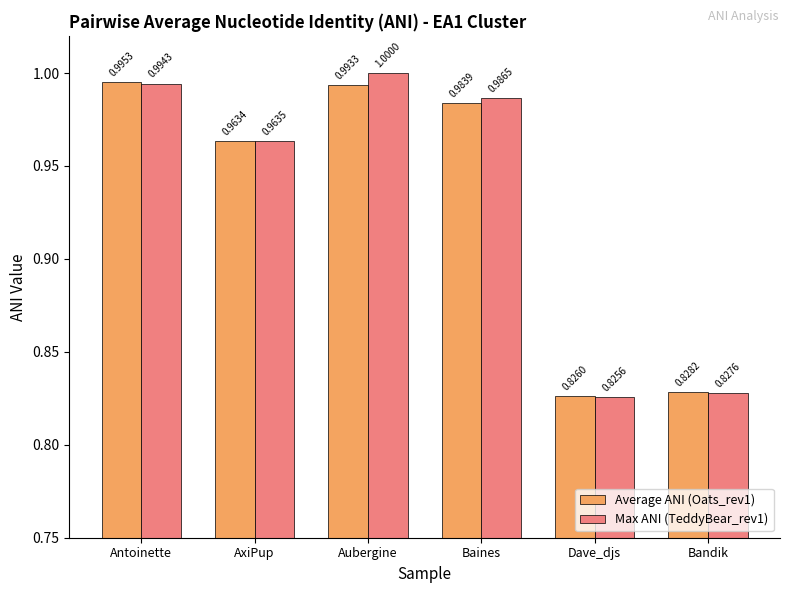

Rank the series at AxiPup from lowest to highest value.

Average ANI (Oats_rev1), Max ANI (TeddyBear_rev1)